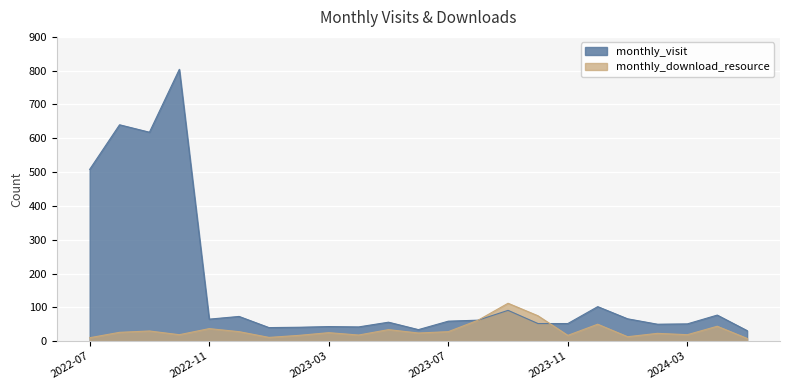

At 2024-03, list the series in order from largest to smallest.

monthly_visit, monthly_download_resource